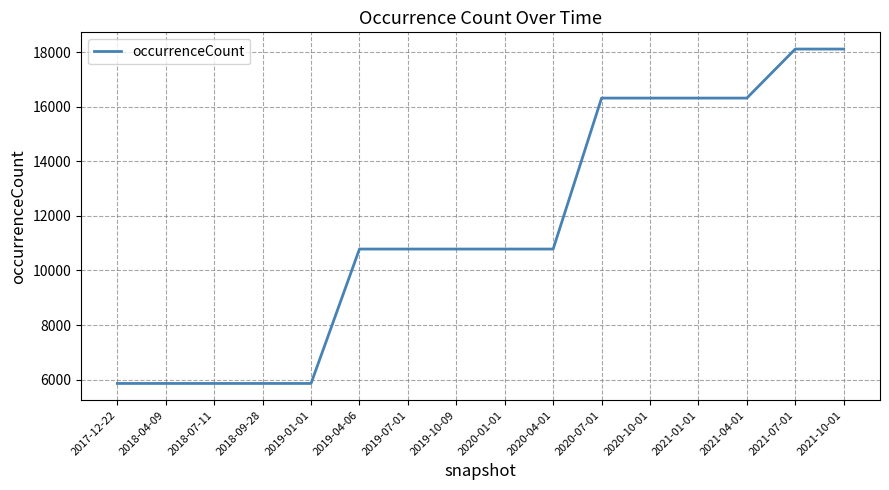

What is the change in value from 2018-09-28 to 2019-07-01?

+4923